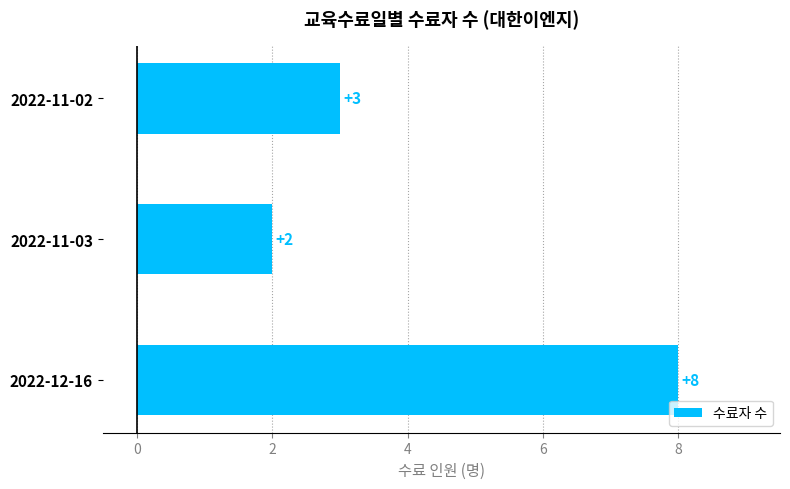

What is the smallest value displayed?

2